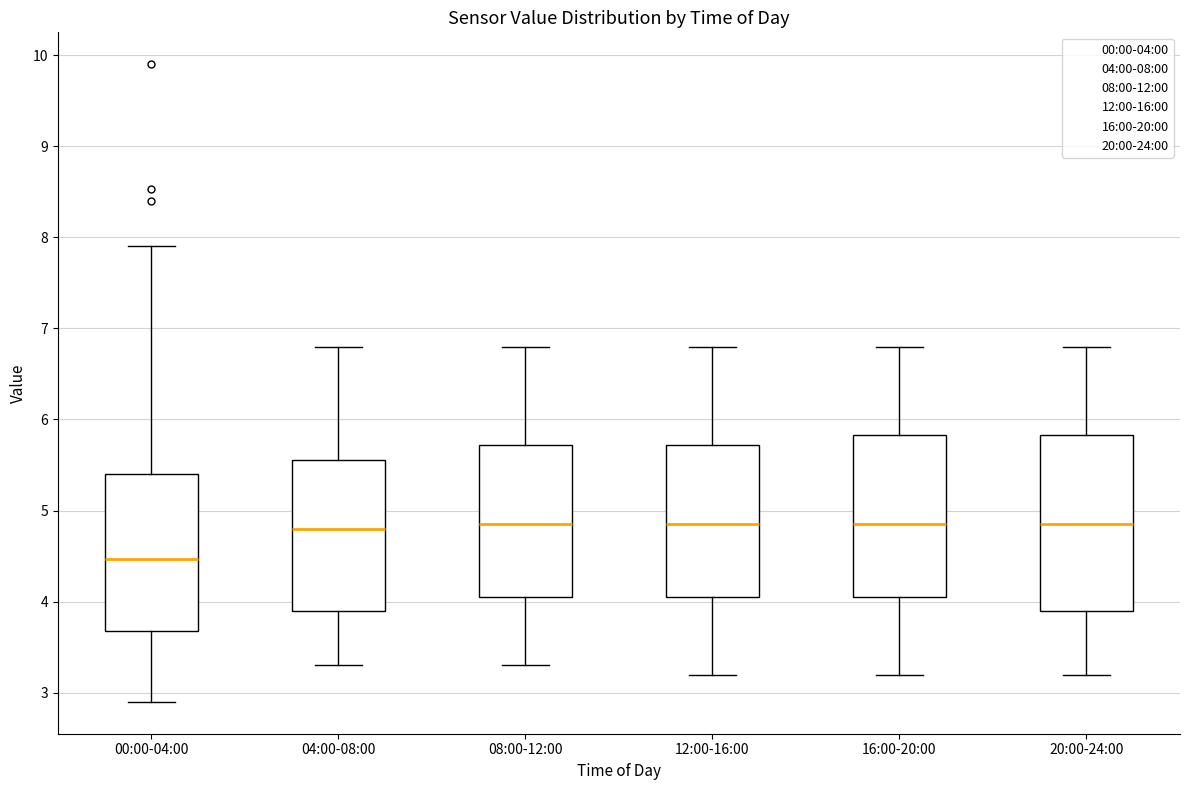

Comparing the boxes themselves (not the whiskers), which one is the tallest?

20:00-24:00